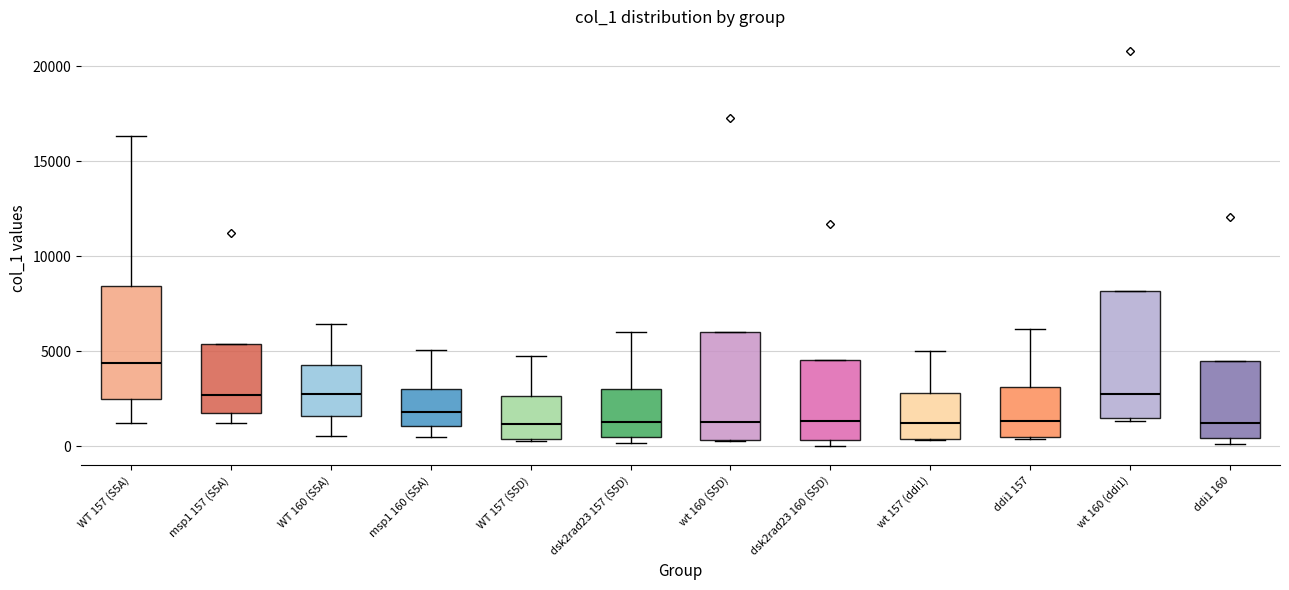

Where is the upper edge of the box for WT 160 (S5A) on the y-axis? The values are not printed on the chart, so give them approximately, as read against the axis.

4500